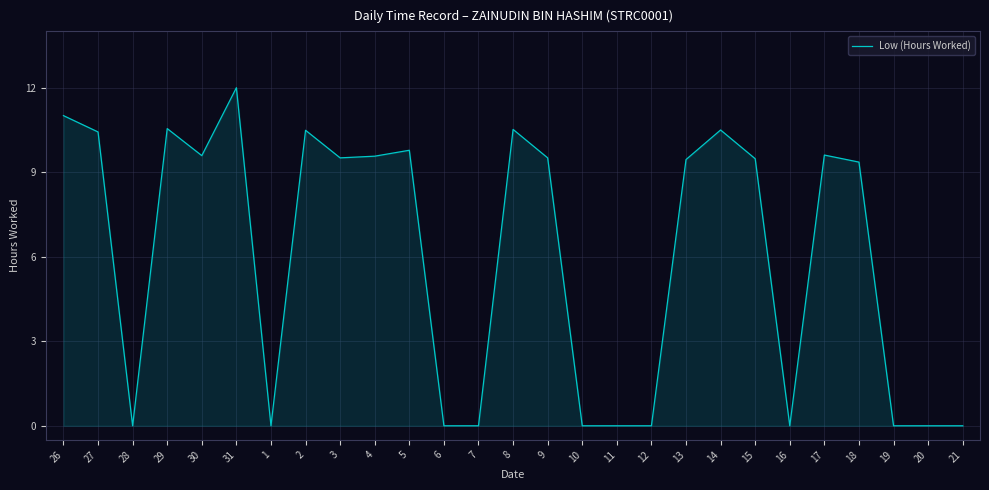

True or false: the data shows 9.5 at 15.

True